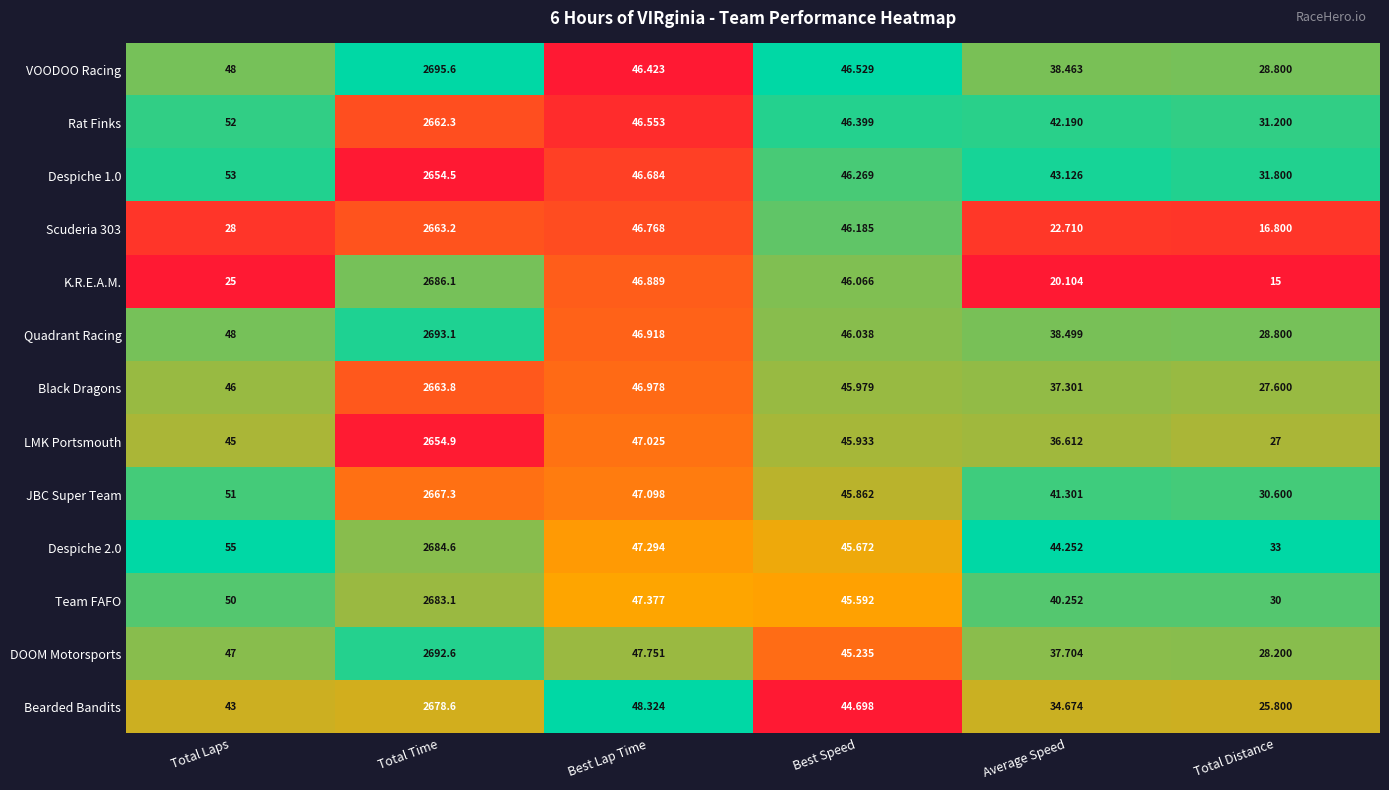

Rank the categories by Rat Finks value from highest to lowest.

Total Time, Total Laps, Best Lap Time, Best Speed, Average Speed, Total Distance